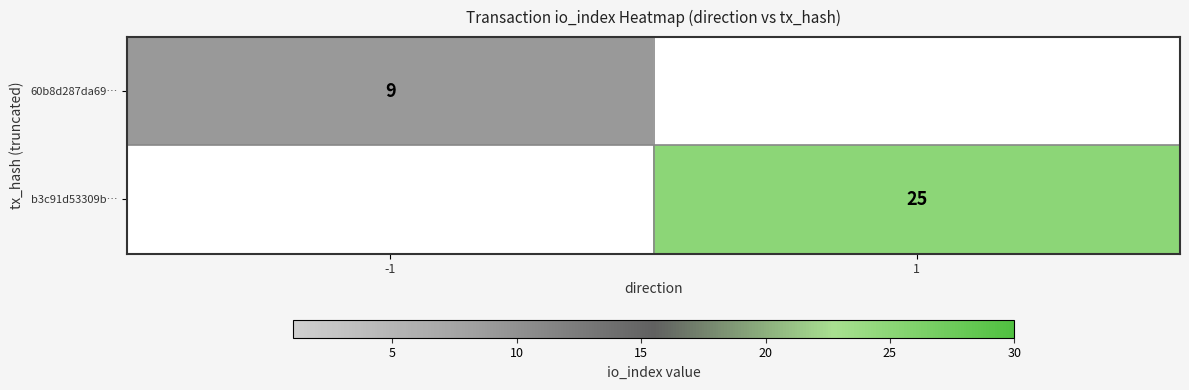

How many categories are shown in the chart?

2